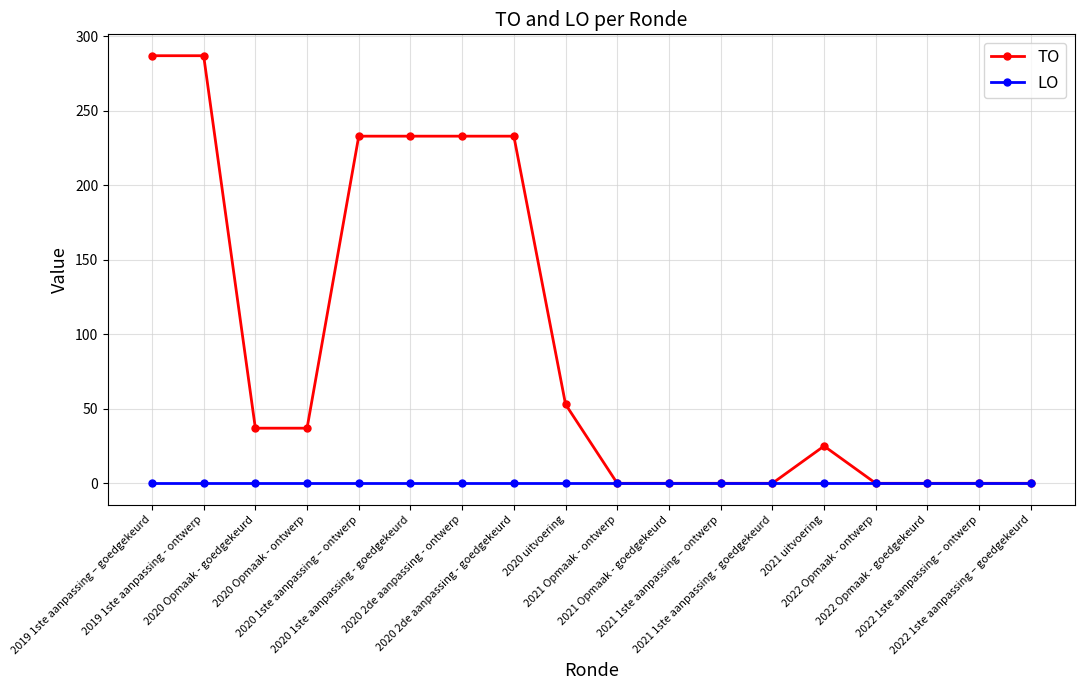

Reading left to right, extract all data points from this chart.

TO: 287	287	37	37	233	233	233	233	53	0	0	0	0	25	0	0	0	0
LO: 0	0	0	0	0	0	0	0	0	0	0	0	0	0	0	0	0	0